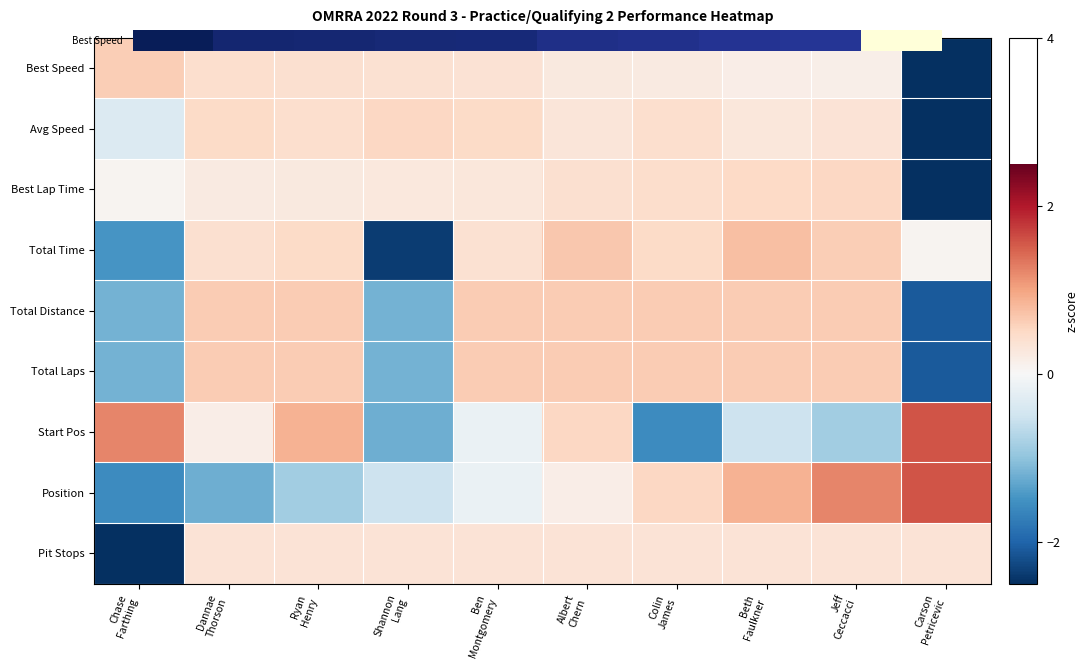

At Albert Chern, list the series in order from smallest to largest.

Position, Best Speed, Avg Speed, Pit Stops, Best Lap Time, Start Pos, Total Laps, Total Distance, Total Time